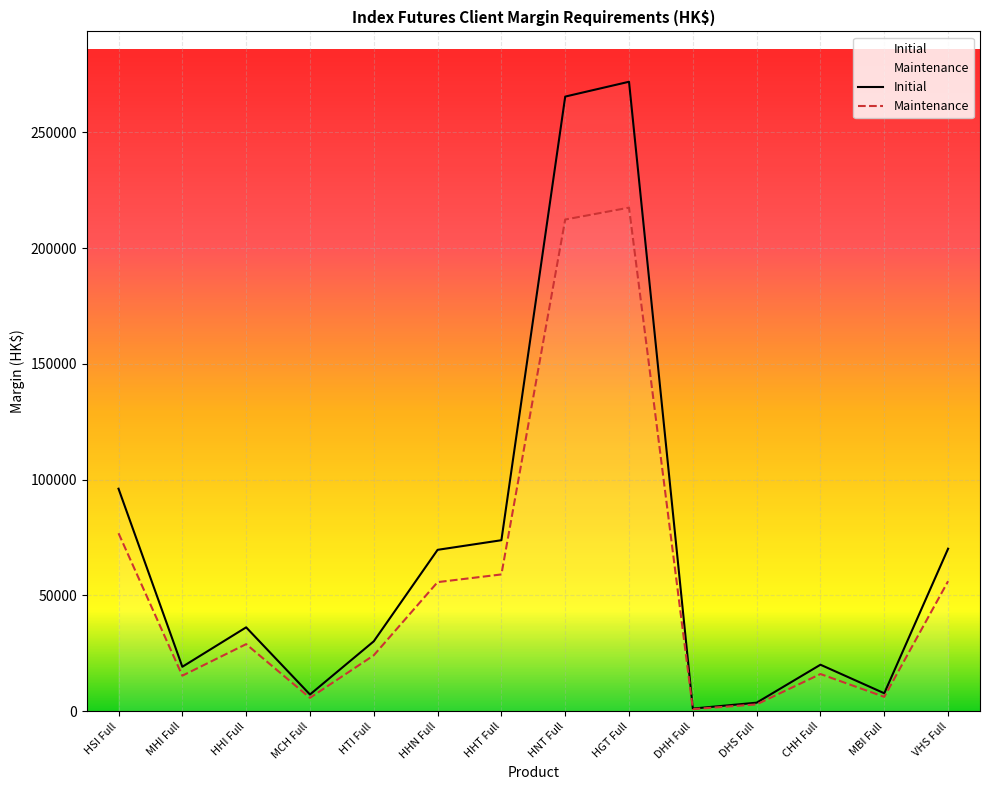

What is the value of the Maintenance point at the 1st from the left?

76873